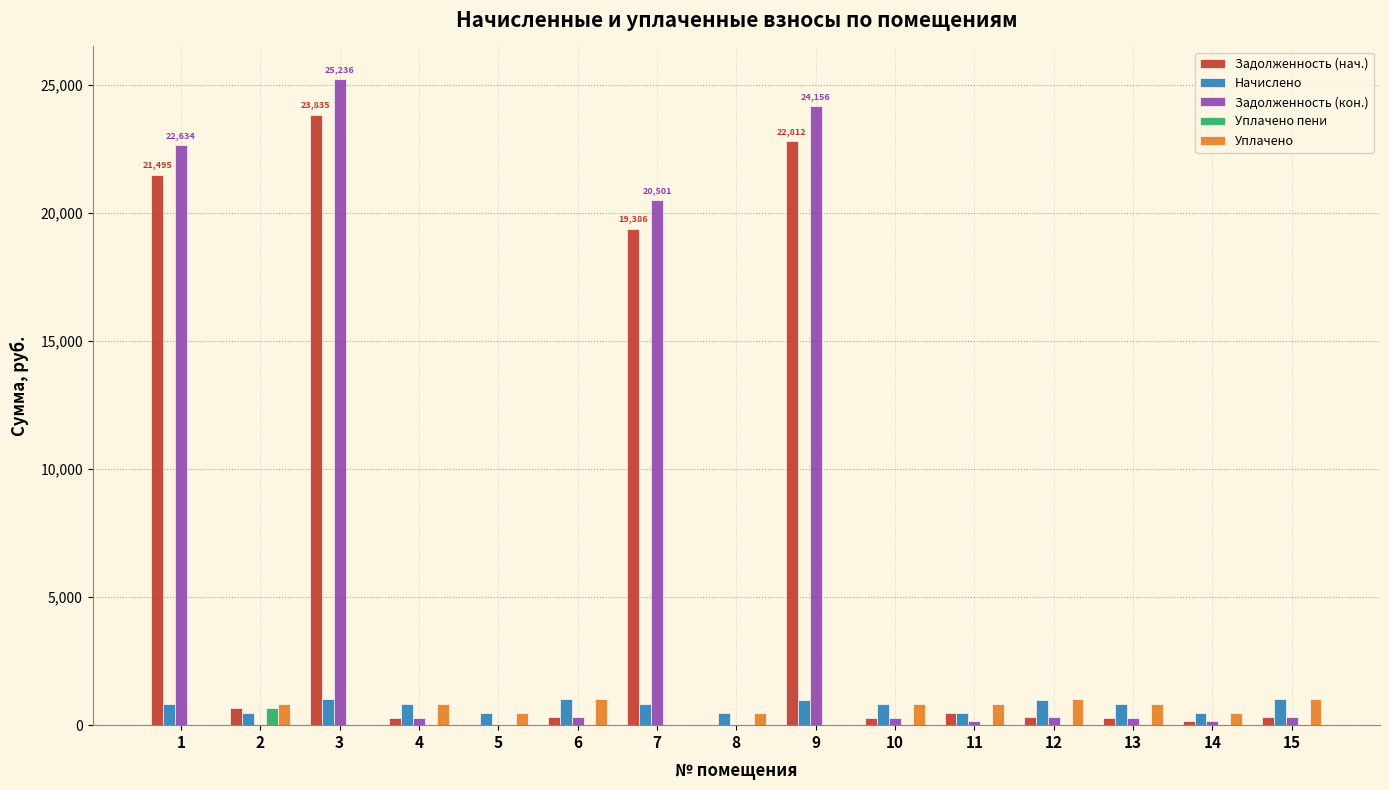

Is the value of Начислено at 3 greater than the value of Задолженность (кон.) at 3?

No